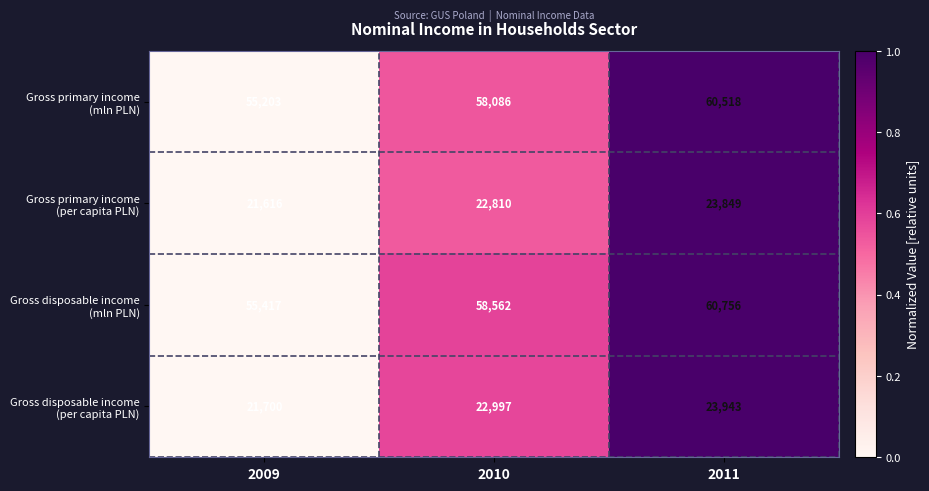

What is the difference between the highest and lowest values at 2010?

35752